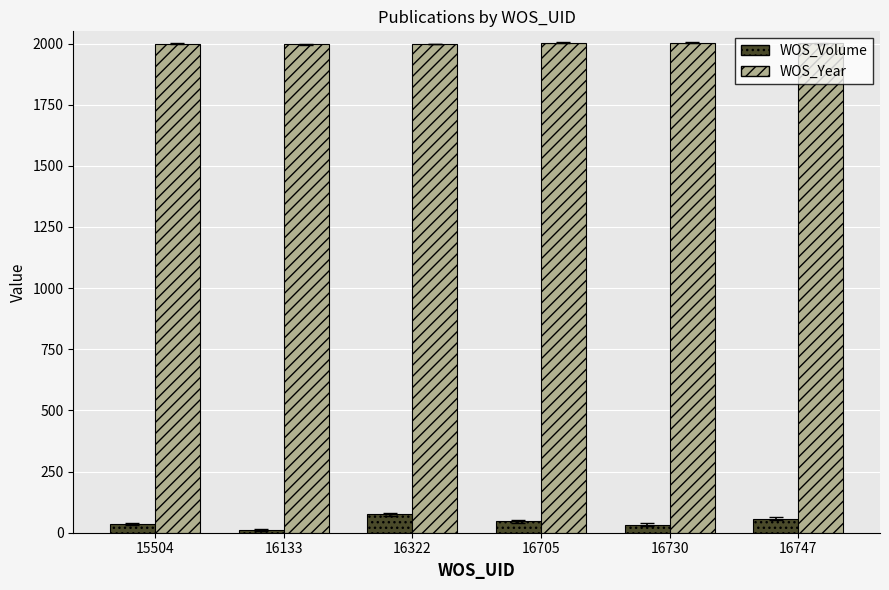

What is the sum of all WOS_Volume values?

259